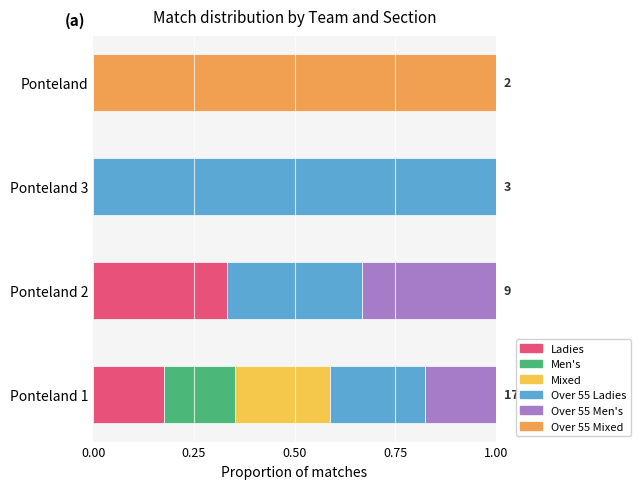

What is the sum of all Ladies values?

0.5